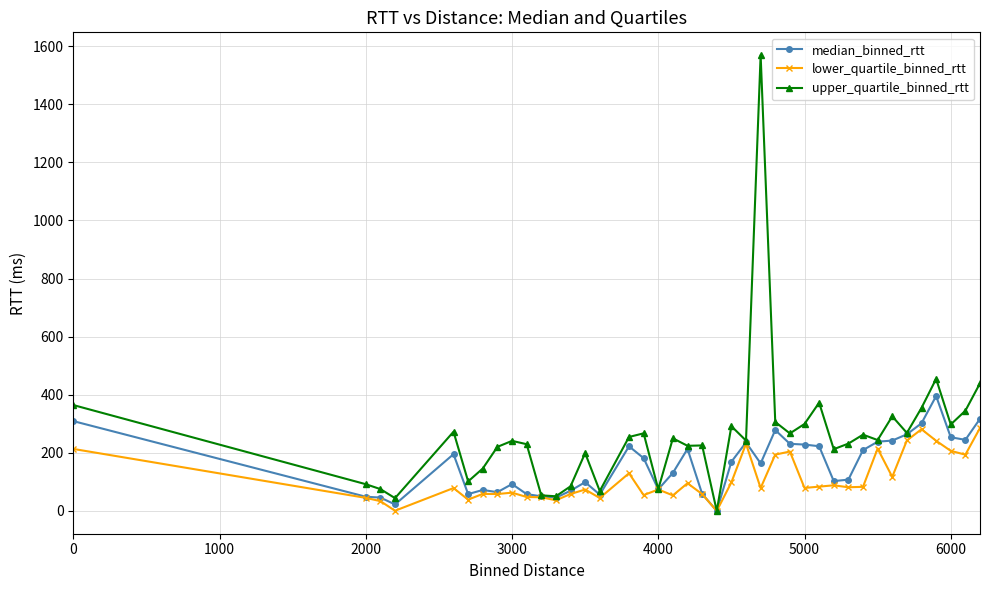

What is the value of the median_binned_rtt point at the 20th from the left?

213.5